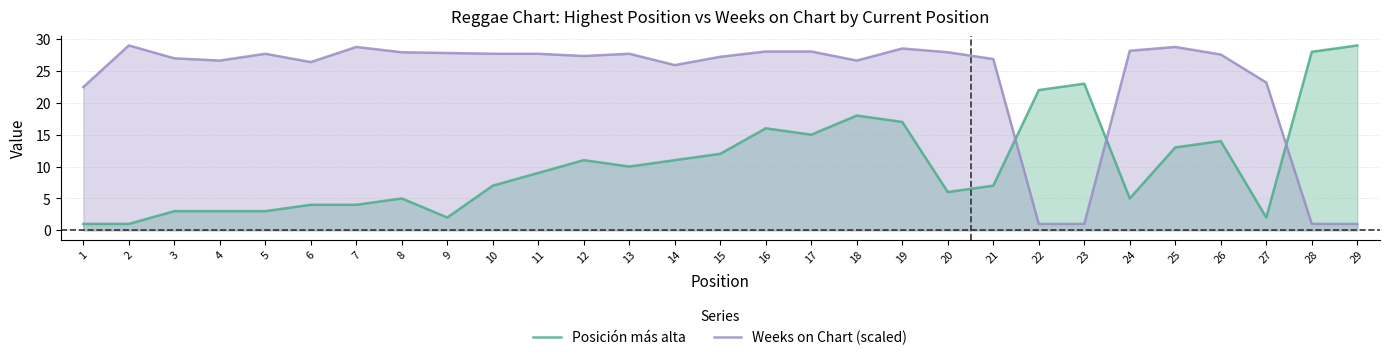

Rank the series at 28 from highest to lowest value.

Posición más alta, Weeks on Chart (scaled)